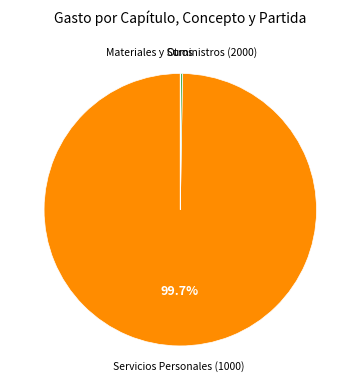

Is there any slice that represents more than half of the pie?

Yes